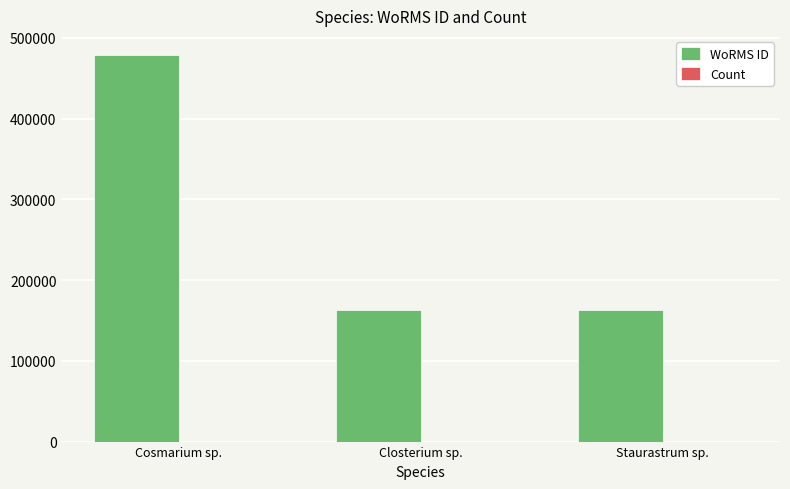

The WoRMS ID series shows 162728 at Staurastrum sp.. True or false?

True